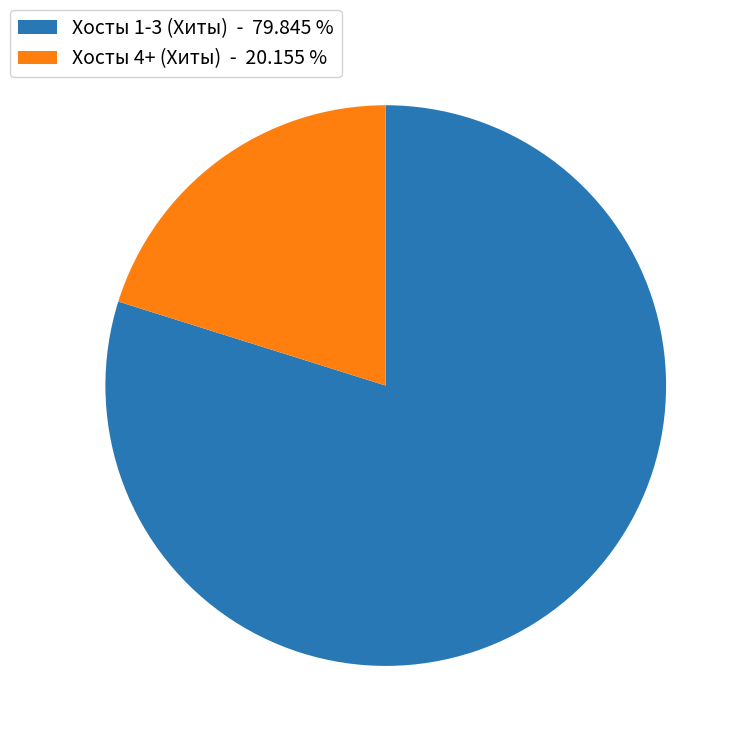

Is the sum of Хосты 1-3 (Хиты) - 79.845 % and Хосты 4+ (Хиты) - 20.155 % greater than half?

Yes